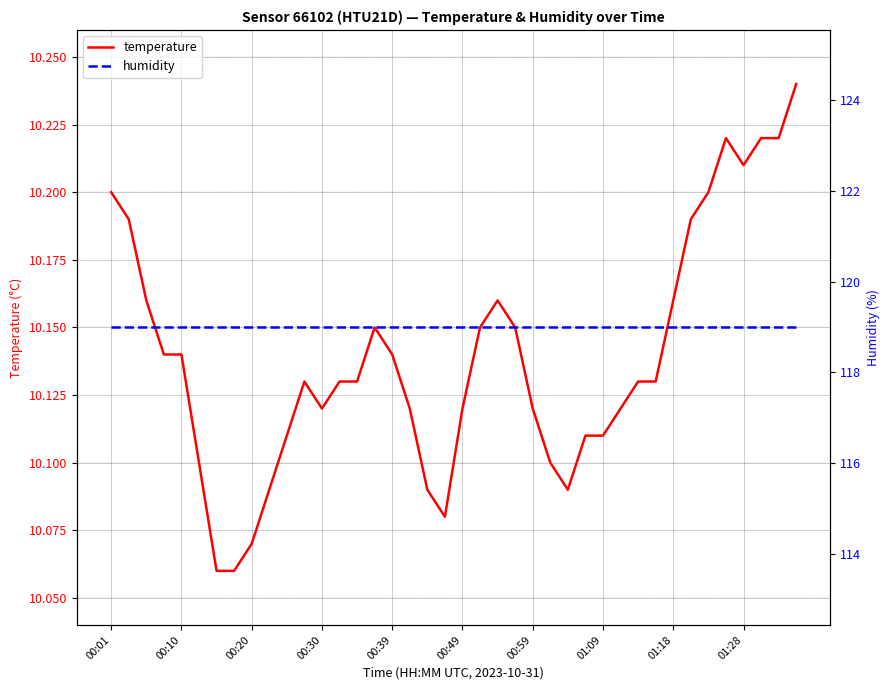

Which series has the largest total across all categories?

humidity